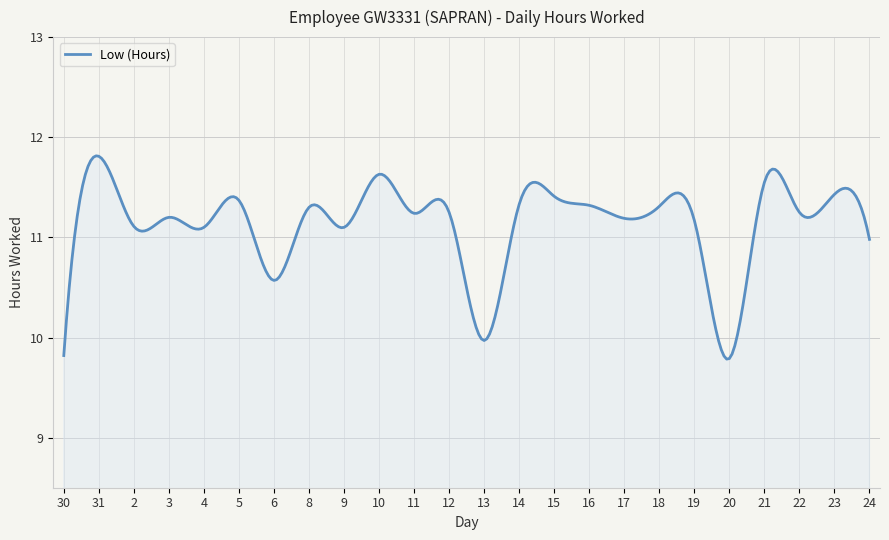

What is the minimum value shown in the chart?

9.8